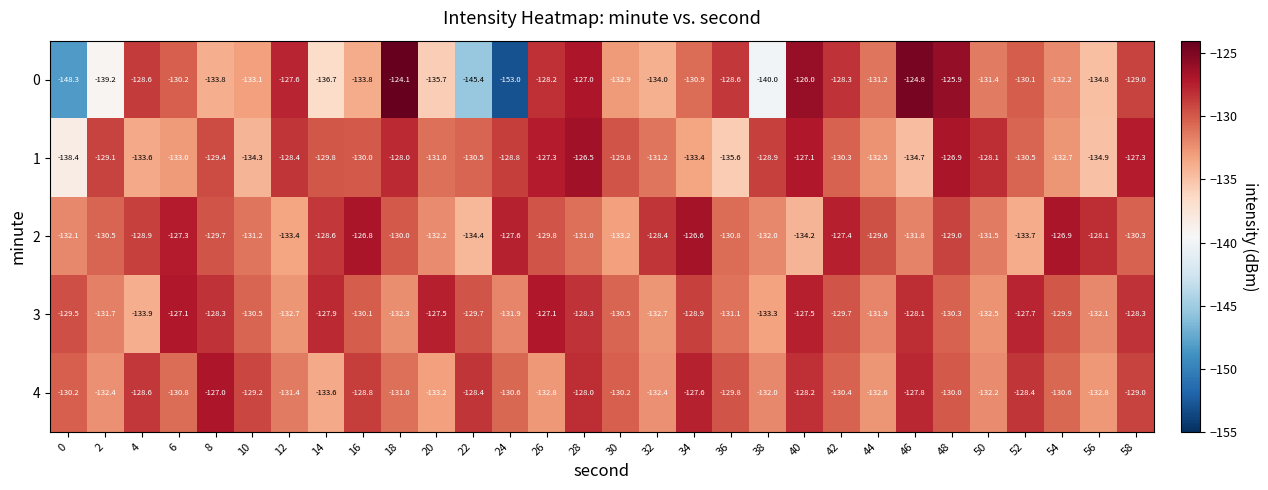

What is the total value across all series at 50?

-655.7